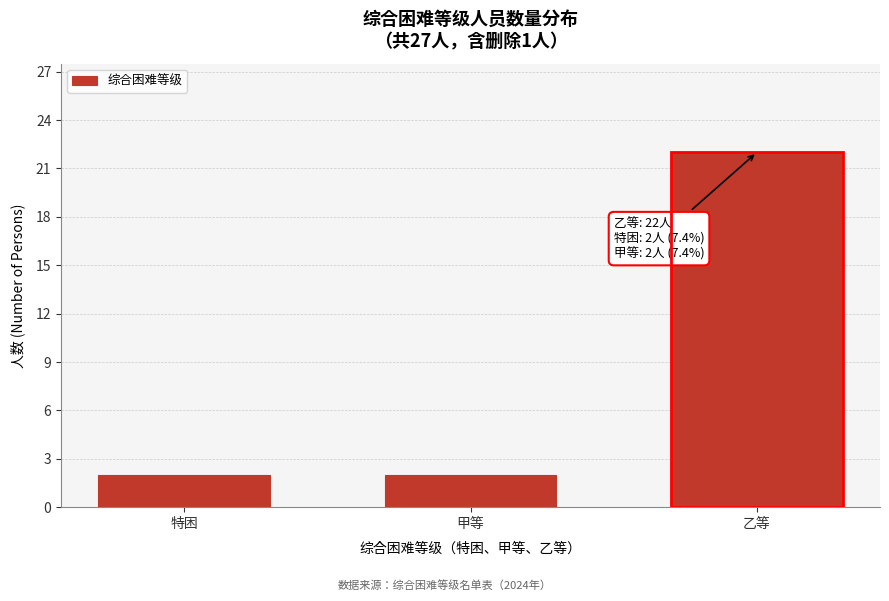

Reading left to right, extract all data points from this chart.

特困=2	甲等=2	乙等=22